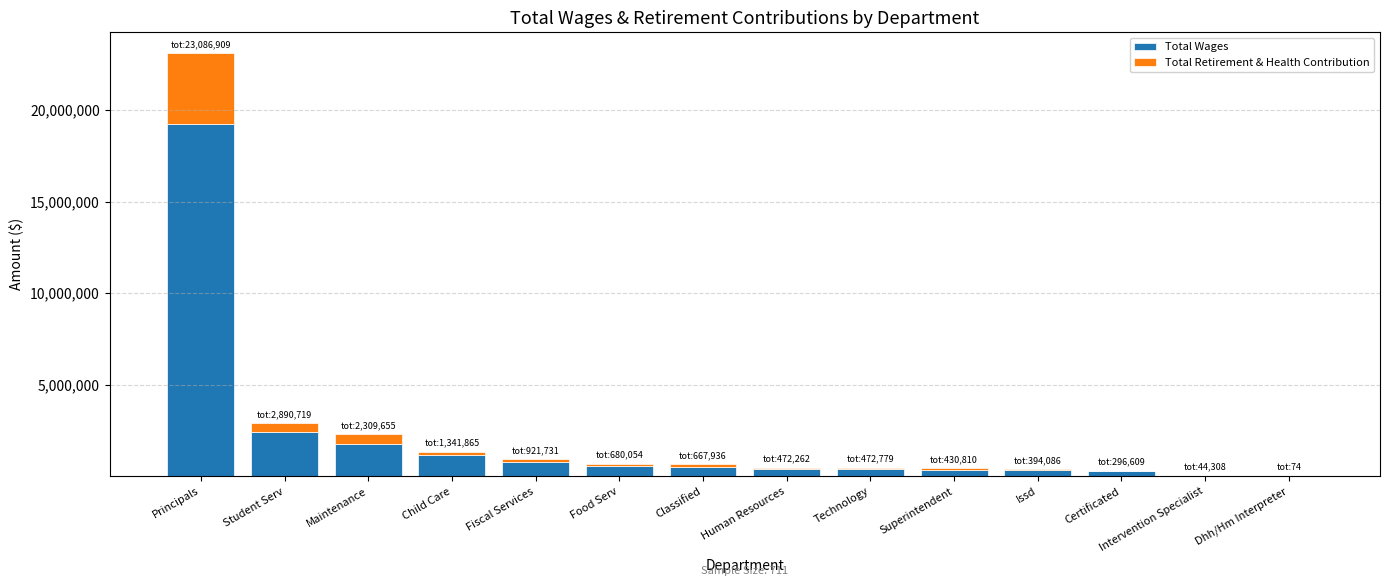

What is the highest value of the Total Wages series?

19253025